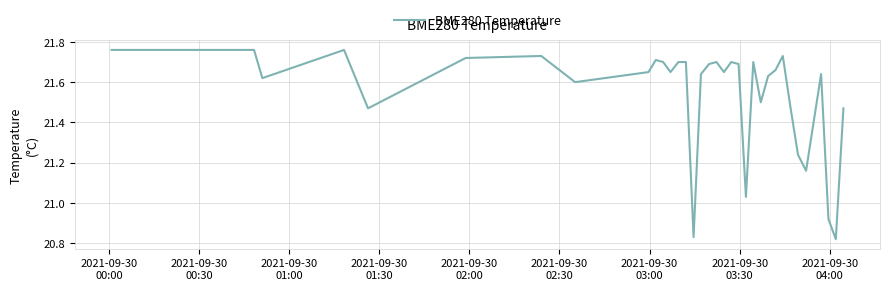

What is the difference between the maximum and minimum values?

0.9